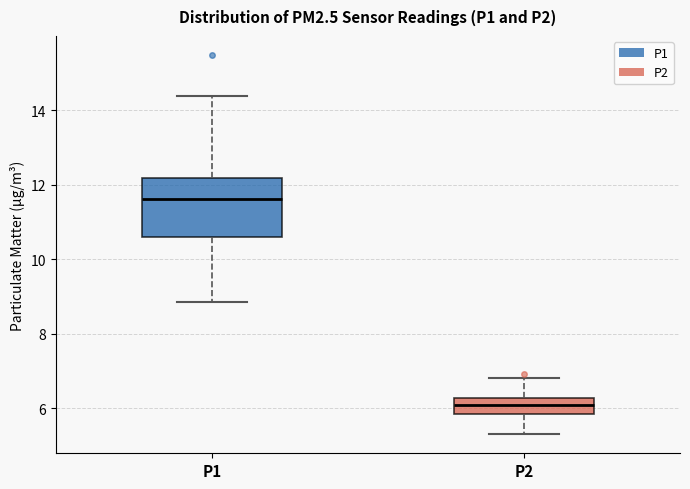

Reading left to right, transcribe this box plot: for each box, give where its median line is, the range the box spans, and where its two whiskers end, as read against the y-axis. The values are not printed on the chart, so give them approximately, as read against the axis.

P1: median 11.6, box 10.6 to 12.2, whiskers 8.8 to 14.4
P2: median 6.0, box 5.8 to 6.2, whiskers 5.4 to 6.8